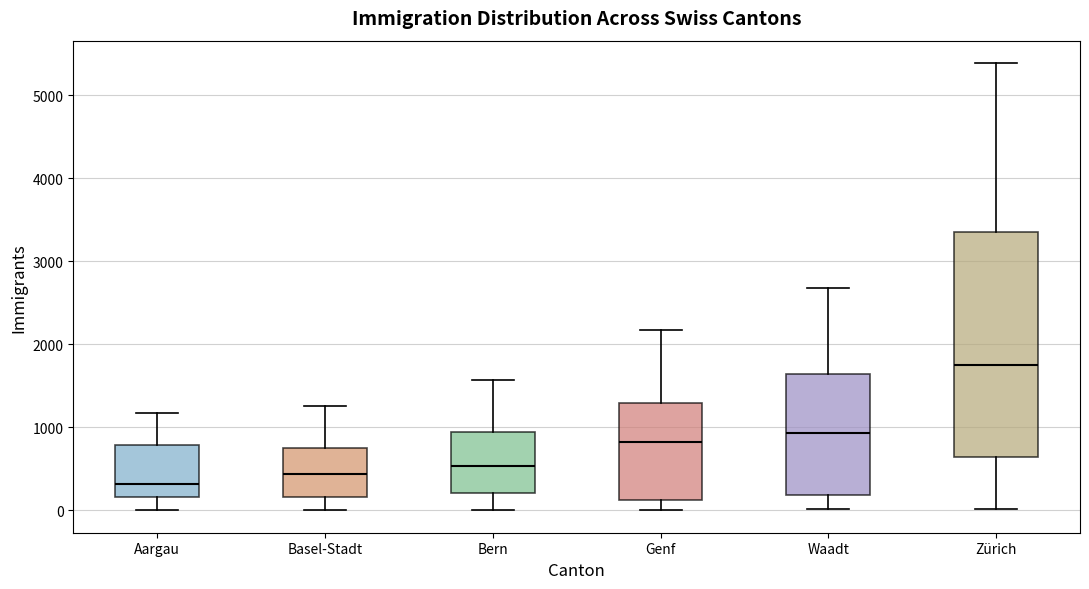

Reading left to right, read every box against the y-axis: the position of its median line, the range the box covers, and the ends of its whiskers. The values are not printed on the chart, so give them approximately, as read against the axis.

Aargau: median 300, box 200 to 800, whiskers 0 to 1200
Basel-Stadt: median 400, box 200 to 800, whiskers 0 to 1300
Bern: median 500, box 200 to 900, whiskers 0 to 1600
Genf: median 800, box 100 to 1300, whiskers 0 to 2200
Waadt: median 900, box 200 to 1600, whiskers 0 to 2700
Zürich: median 1800, box 600 to 3300, whiskers 0 to 5400